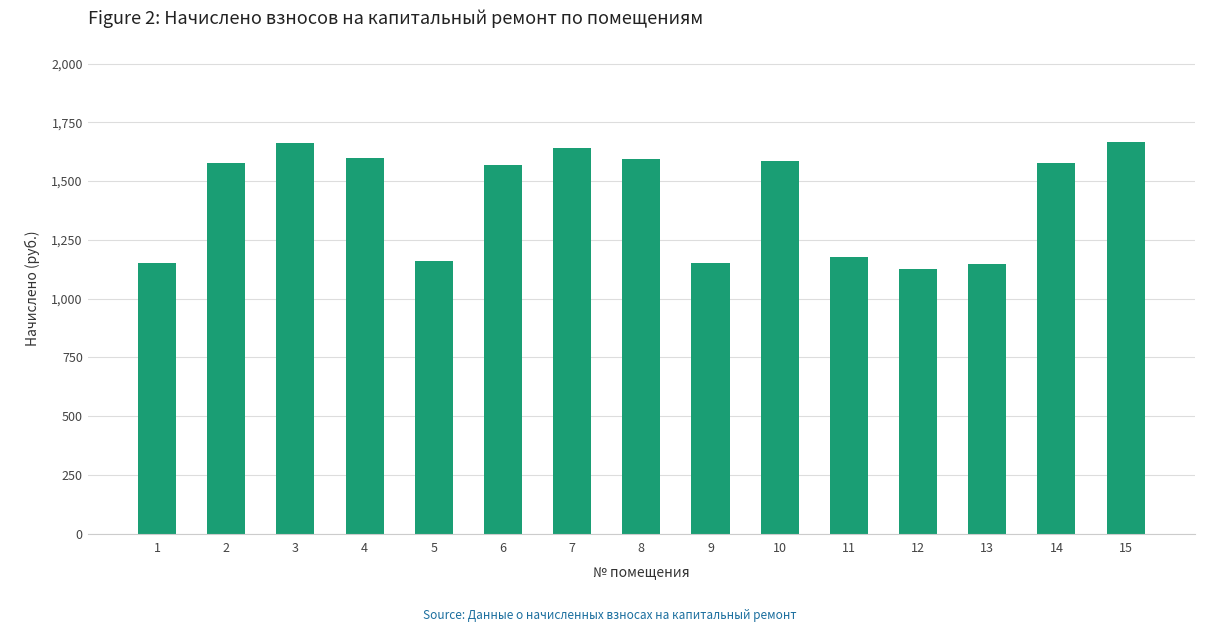

What is the difference between the maximum and second lowest values?

519.6